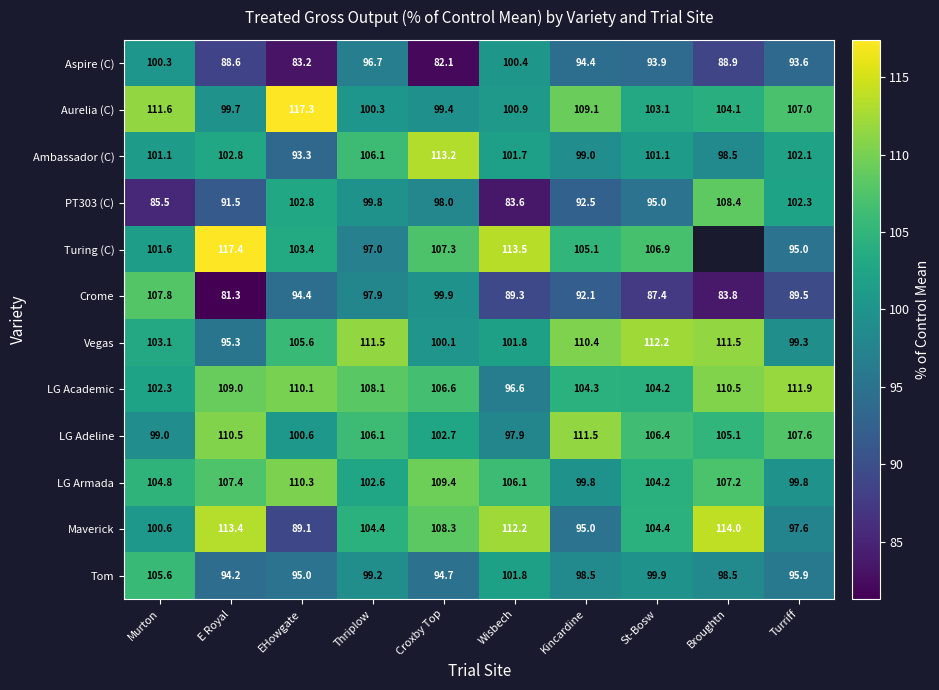

Is it true that Tom equals 101.8 at Wisbech?

True